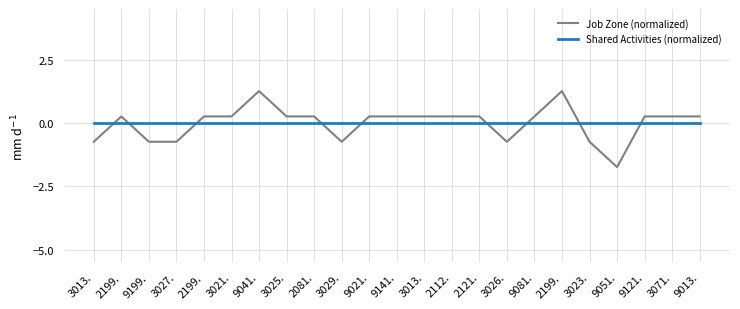

How many lines are shown in the chart?

2